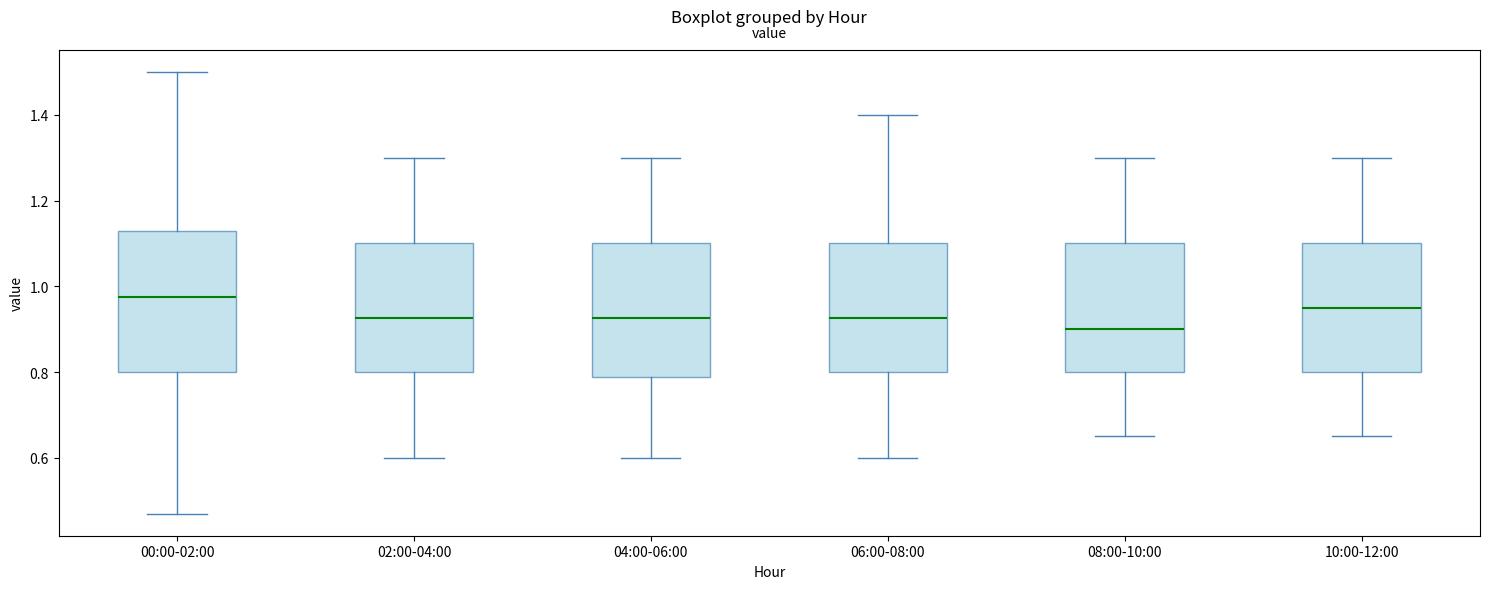

Where is the lower edge of the box for 06:00-08:00 on the y-axis? The values are not printed on the chart, so give them approximately, as read against the axis.

0.80